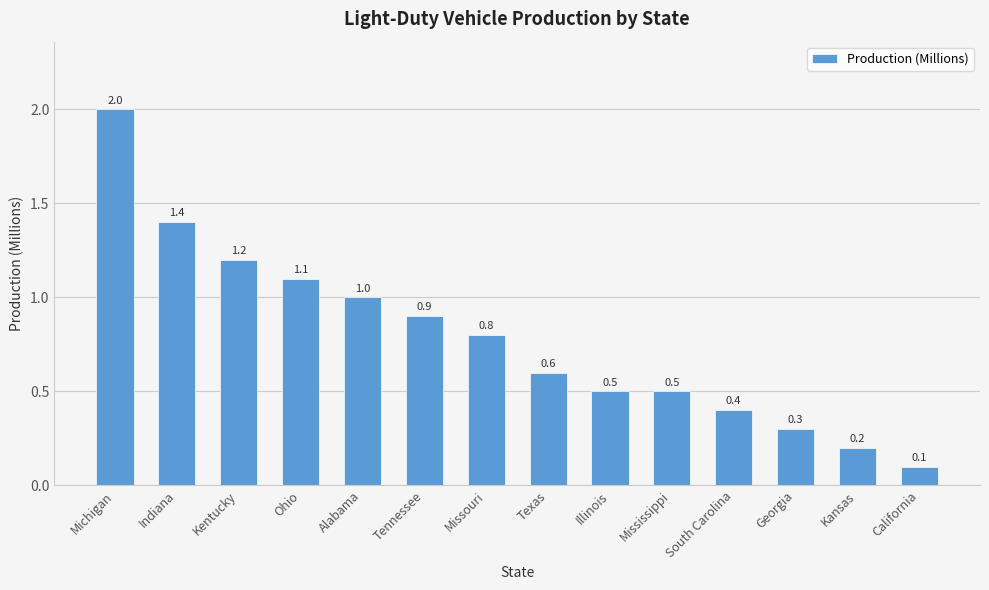

What is the average value?

0.8